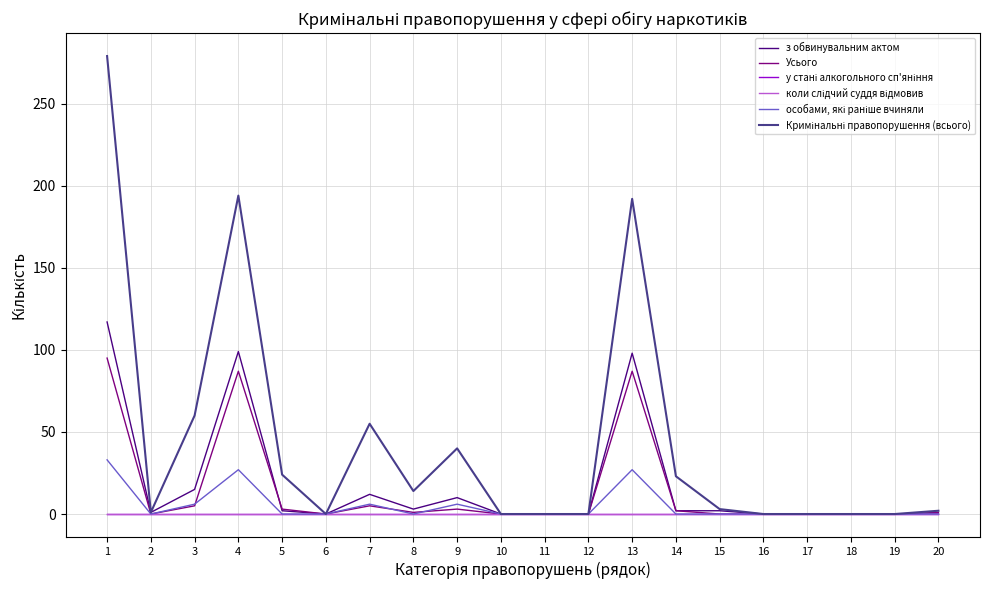

Does the chart have visible grid lines?

Yes